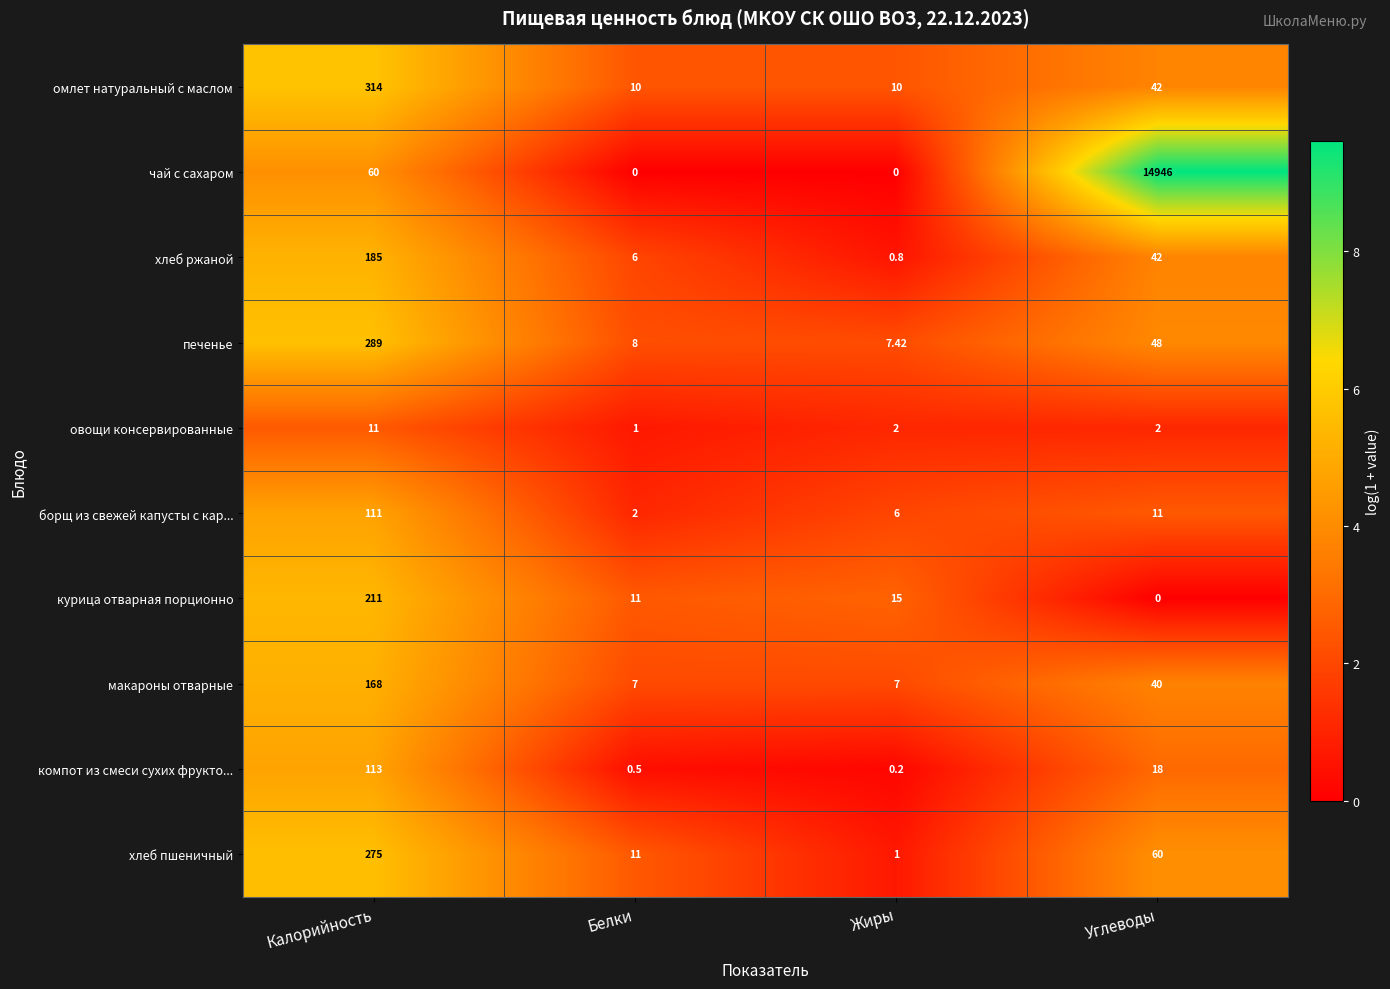

List the series in order of their peak value, highest first.

чай с сахаром, омлет натуральный с маслом, печенье, хлеб пшеничный, курица отварная порционно, хлеб ржаной, макароны отварные, компот из смеси сухих фрукто..., борщ из свежей капусты с кар..., овощи консервированные